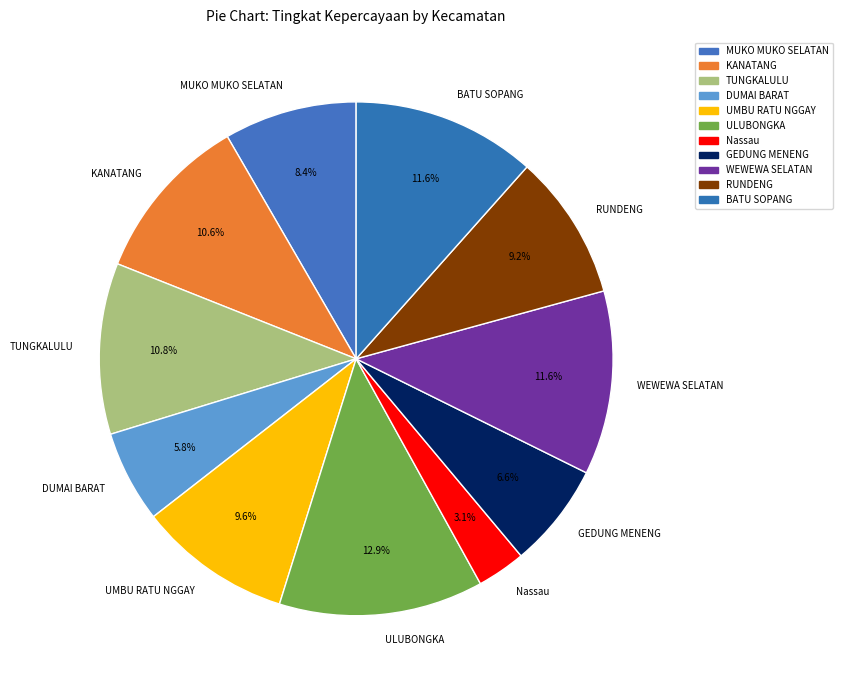

Which category has the biggest portion of the pie?

ULUBONGKA